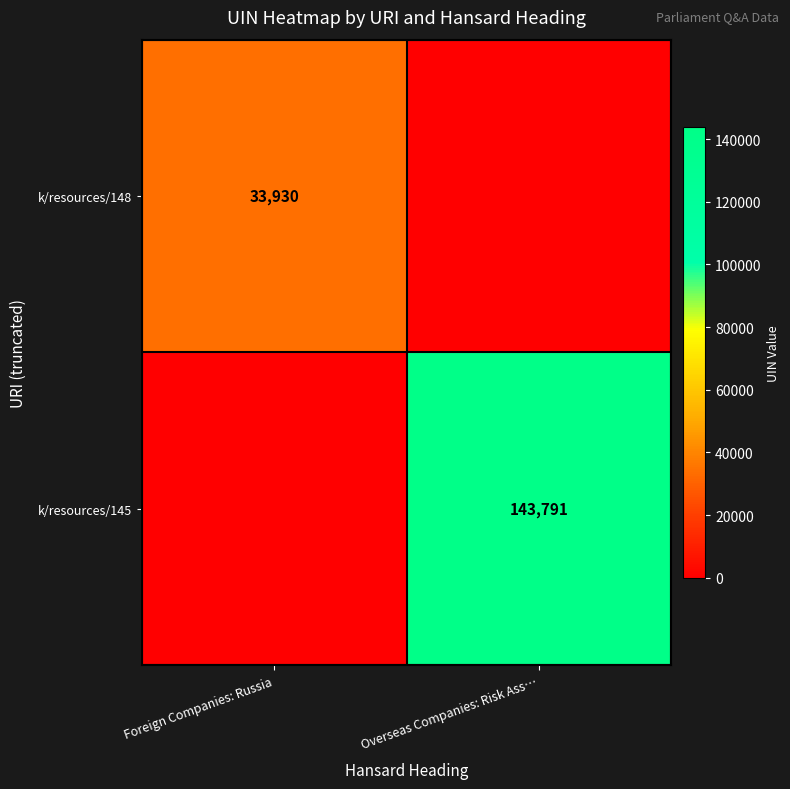

True or false: k/resources/148 has a value of 33930 at Foreign Companies: Russia.

True